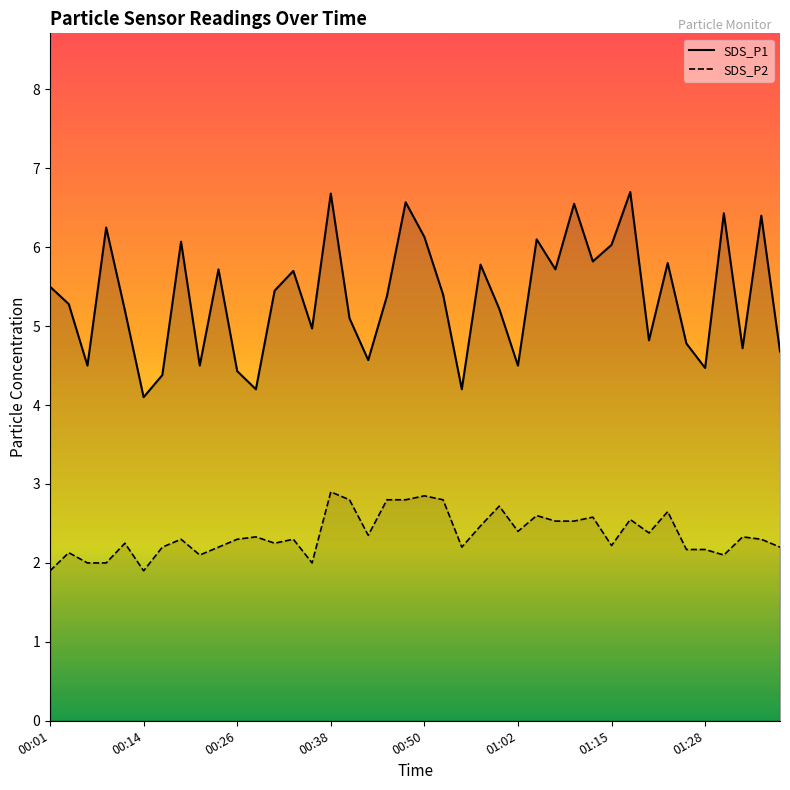

Which series changed the most between 01:07 and 01:12?

SDS_P1